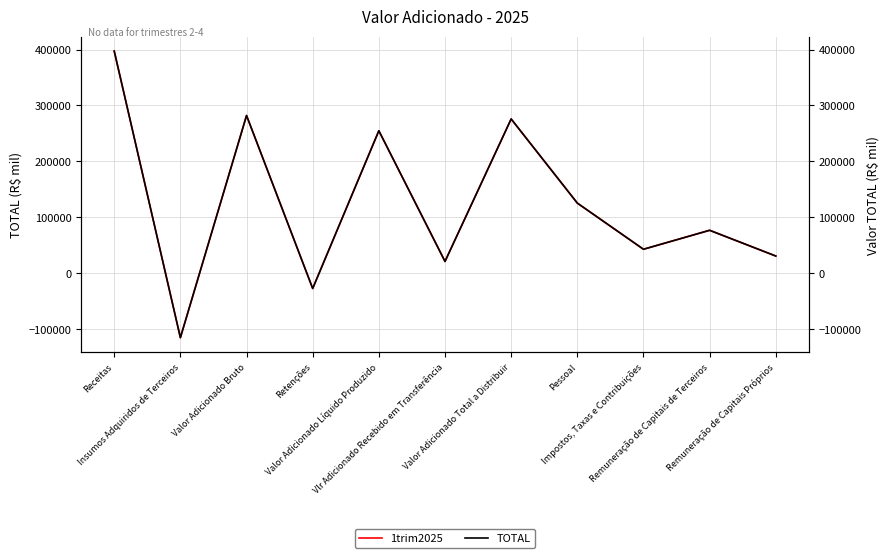

Rank the categories by TOTAL value from lowest to highest.

Insumos Adquiridos de Terceiros, Retenções, Vlr Adicionado Recebido em Transferência, Remuneração de Capitais Próprios, Impostos, Taxas e Contribuições, Remuneração de Capitais de Terceiros, Pessoal, Valor Adicionado Líquido Produzido, Valor Adicionado Total a Distribuir, Valor Adicionado Bruto, Receitas